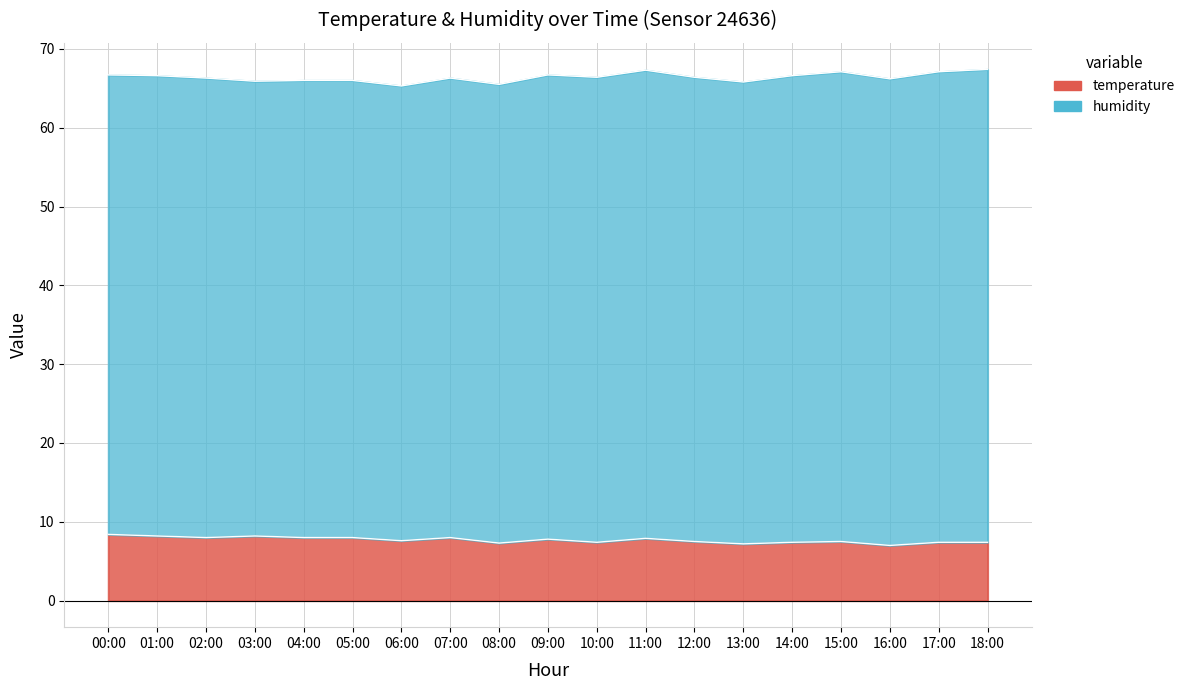

The value at 14:00 is 7.4. True or false?

True